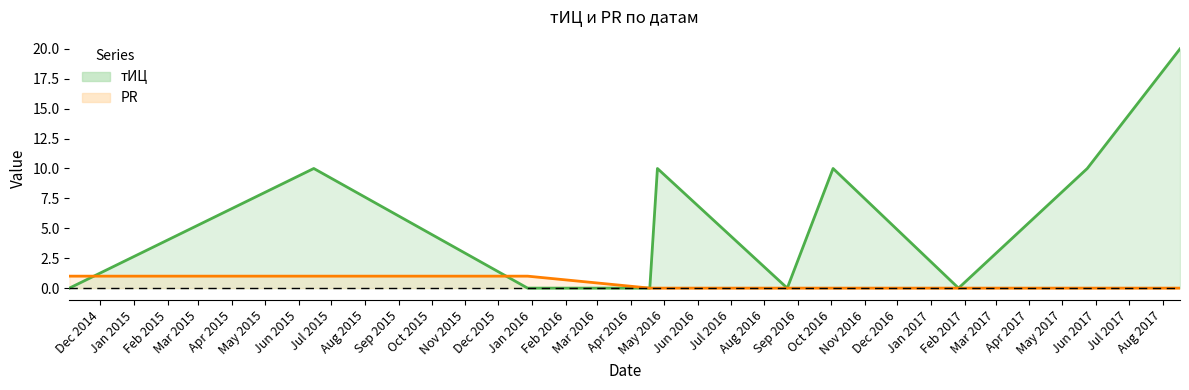

What is the maximum value shown in the chart?

20